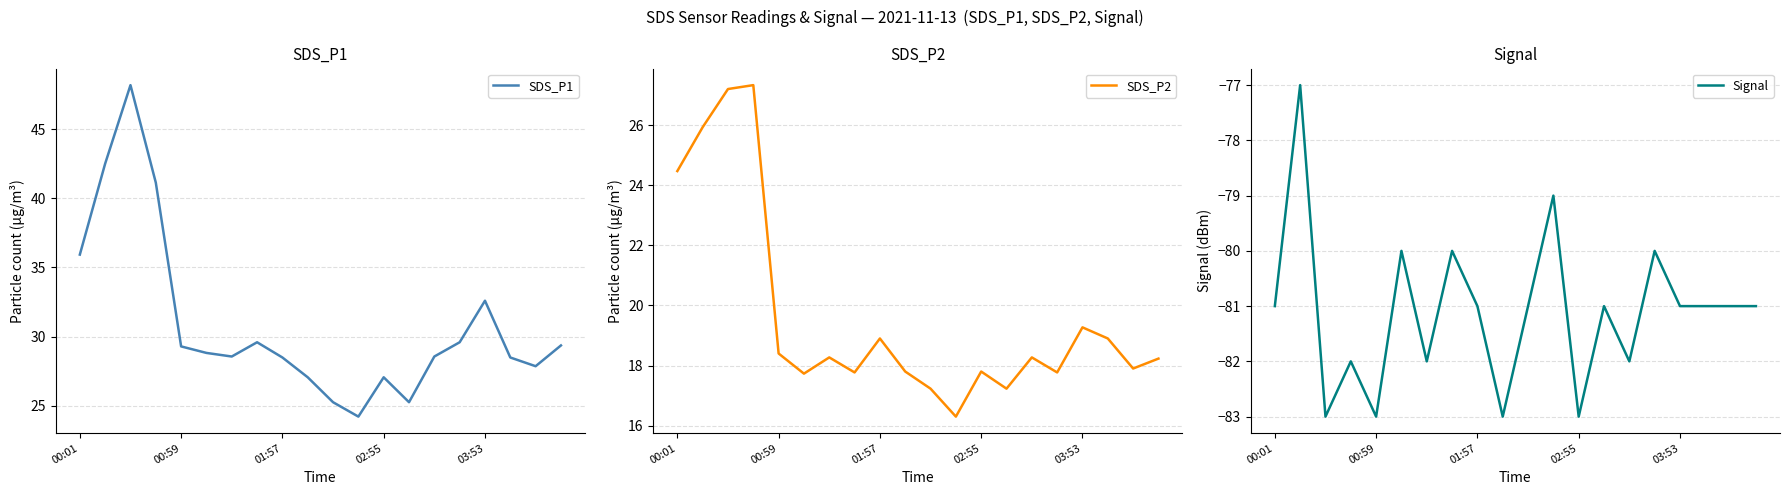

Is it true that SDS_P1 equals 41.3 at 01:57?

False